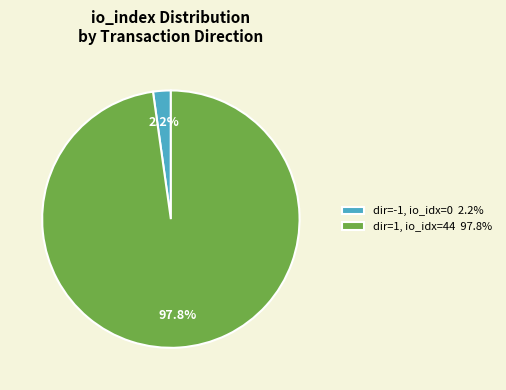

How many segments does this pie chart have?

2